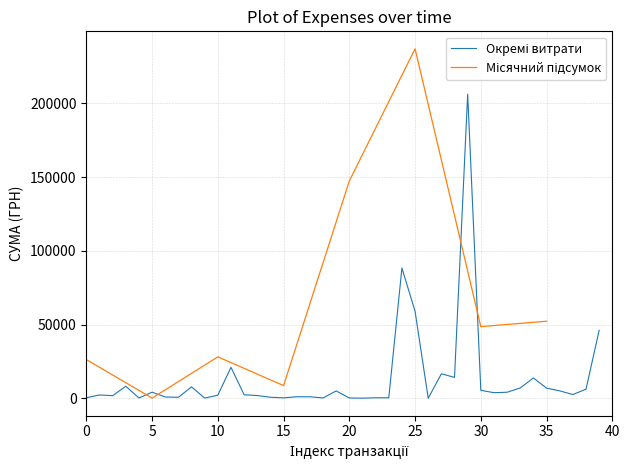

How many categories are shown in the chart?

40